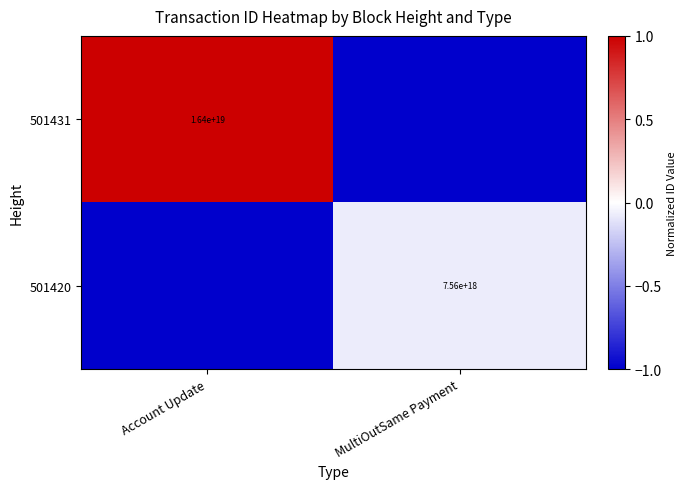

The value of 501431 at Account Update is 22351572733272711168. True or false?

False